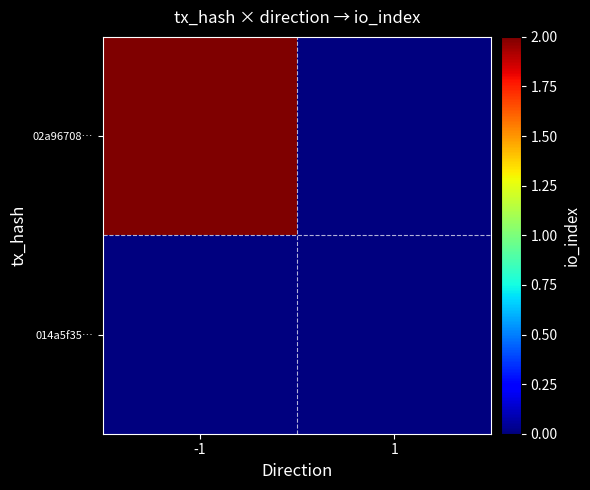

Reading left to right, what are all the values shown in this chart?

02a96708…: -1=2	1=0
014a5f35…: -1=0	1=0